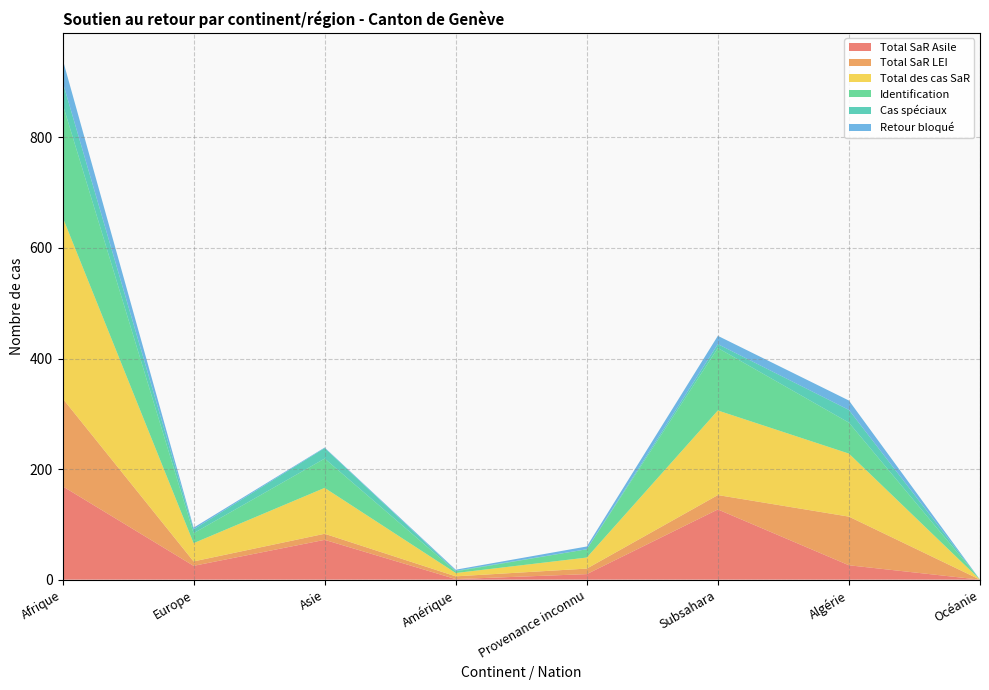

Reading left to right, transcribe all the data shown in this chart.

Total SaR Asile: Afrique=169	Europe=25	Asie=72	Amérique=1	Provenance inconnu=10	Subsahara=127	Algérie=26	Océanie=0
Total SaR LEI: Afrique=159	Europe=8	Asie=11	Amérique=5	Provenance inconnu=10	Subsahara=26	Algérie=88	Océanie=0
Total des cas SaR: Afrique=328	Europe=33	Asie=83	Amérique=6	Provenance inconnu=20	Subsahara=153	Algérie=114	Océanie=0
Identification: Afrique=205	Europe=18	Asie=53	Amérique=3	Provenance inconnu=15	Subsahara=113	Algérie=56	Océanie=0
Cas spéciaux: Afrique=40	Europe=7	Asie=19	Amérique=1	Provenance inconnu=0	Subsahara=7	Algérie=23	Océanie=0
Retour bloqué: Afrique=41	Europe=3	Asie=1	Amérique=2	Provenance inconnu=5	Subsahara=15	Algérie=17	Océanie=0